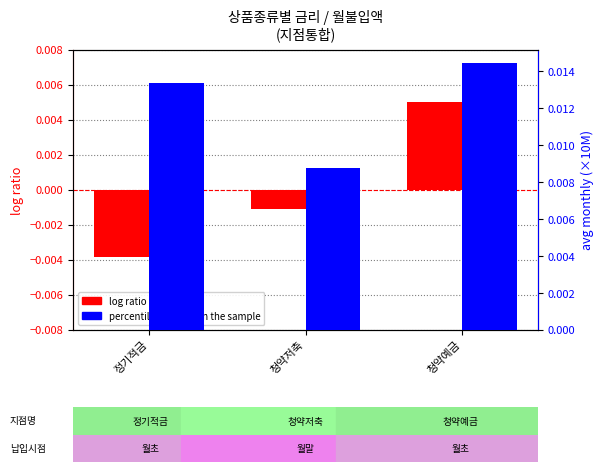

List the series in order of their overall mean, lowest first.

log ratio, percentile rank within the sample